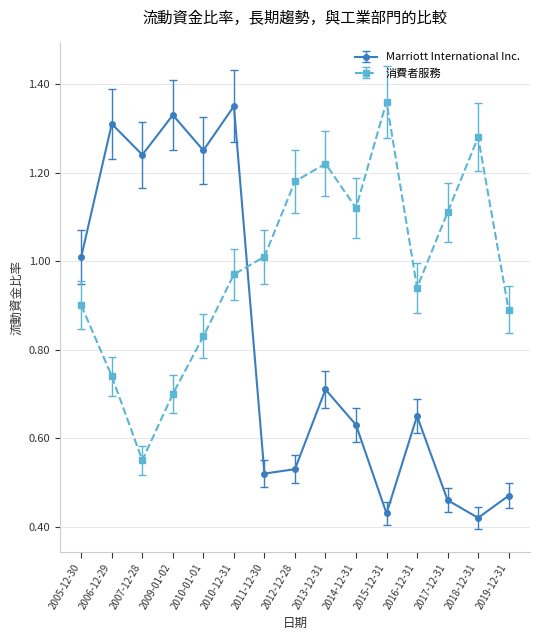

What is the label of the 9th point from the left?

2013-12-31